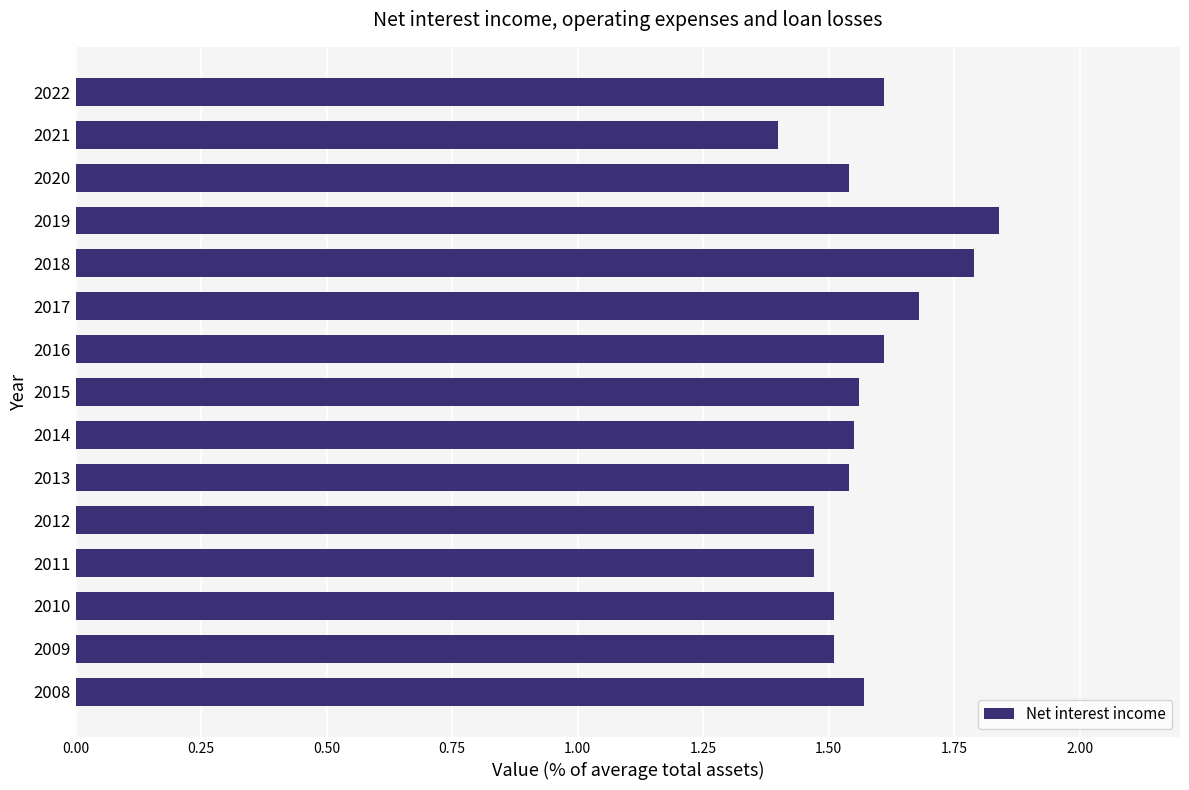

The chart shows a value of 1.6 at 2016. True or false?

True